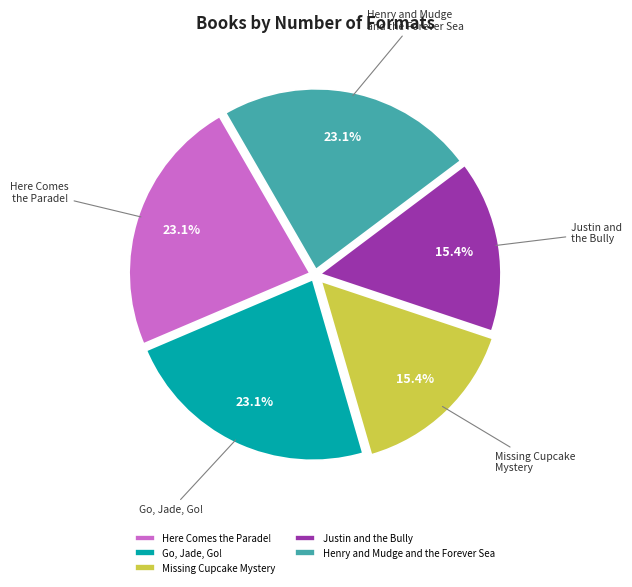

Approximately how many times larger is the value at Missing Cupcake Mystery compared to Justin and the Bully?

1.0